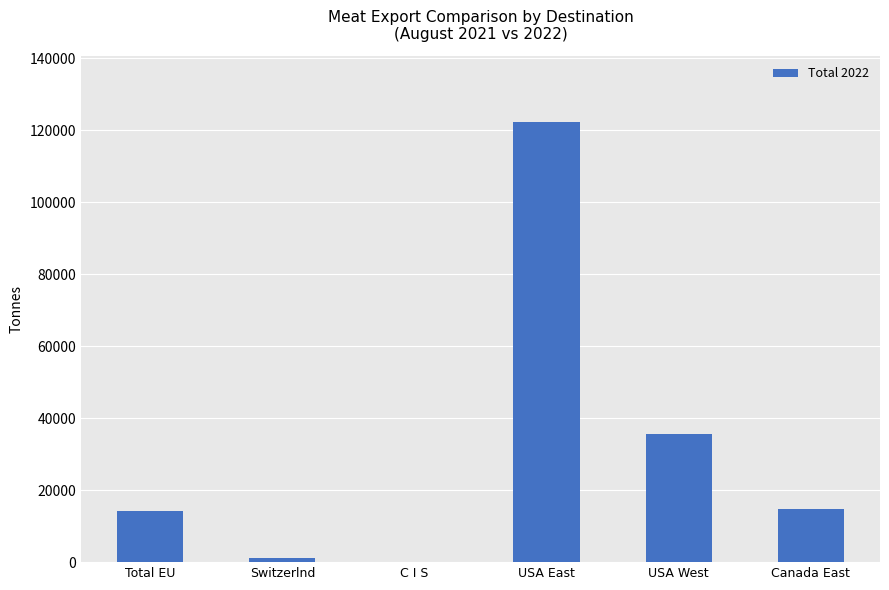

What is the sum of all values?

187898.7